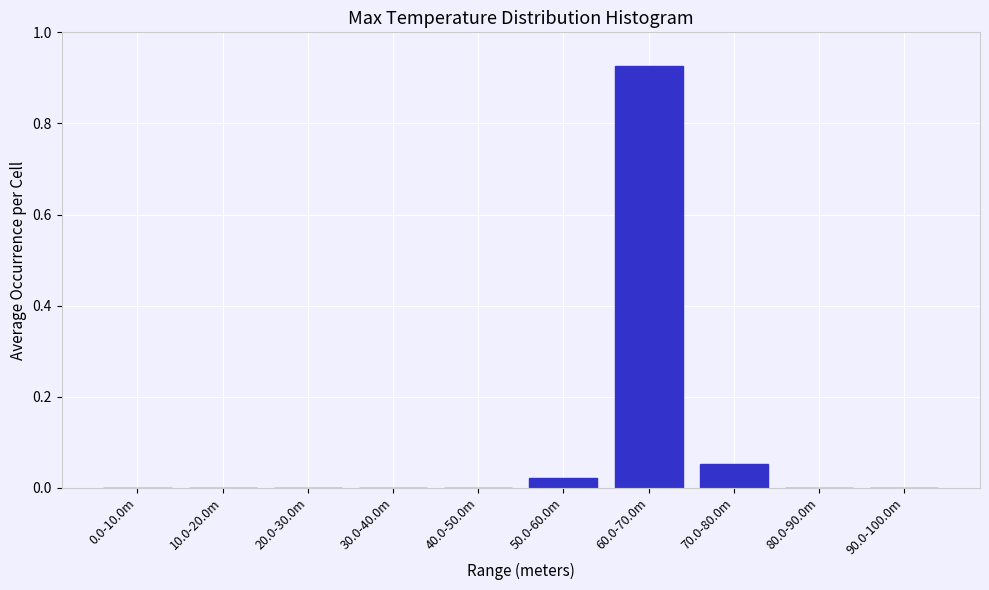

Is it true that the value at 0.0-10.0m is 0.0?

True